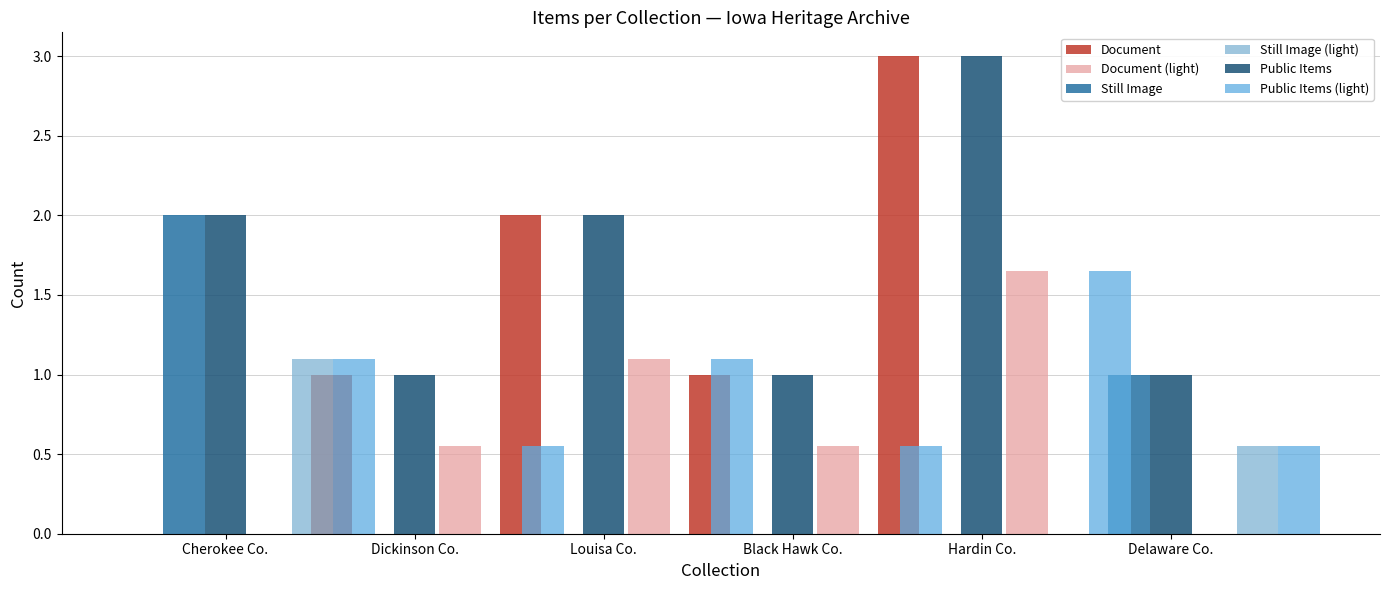

How many groups of bars are there?

6